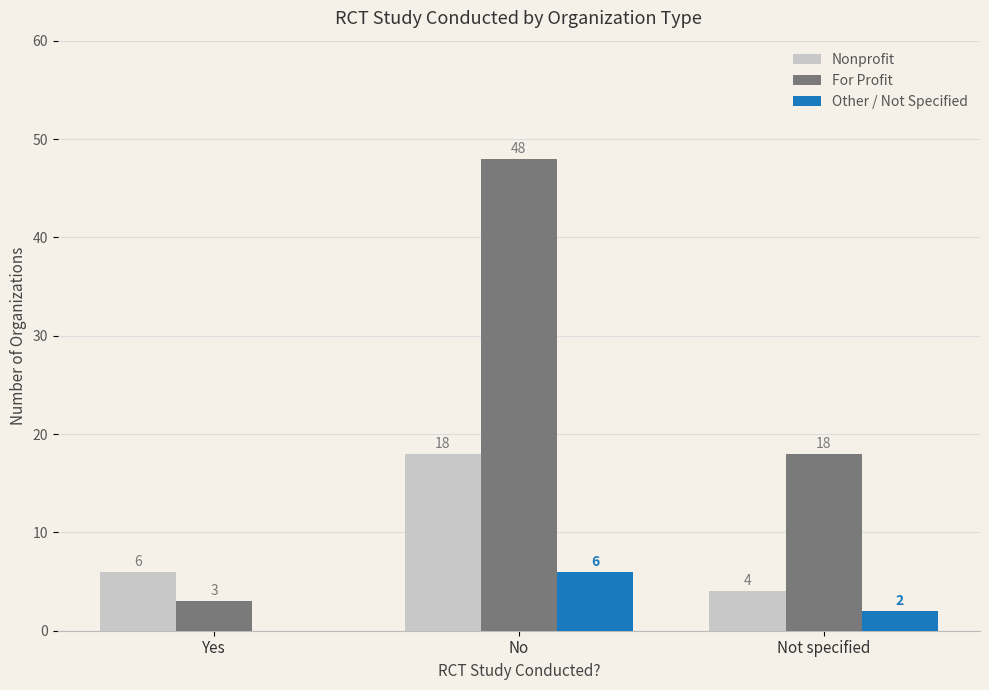

What is the total value across all series at Yes?

9